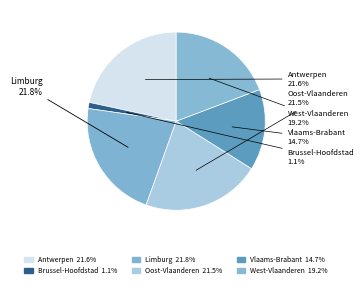

What percentage is the West-Vlaanderen slice, to the nearest percent?

19%